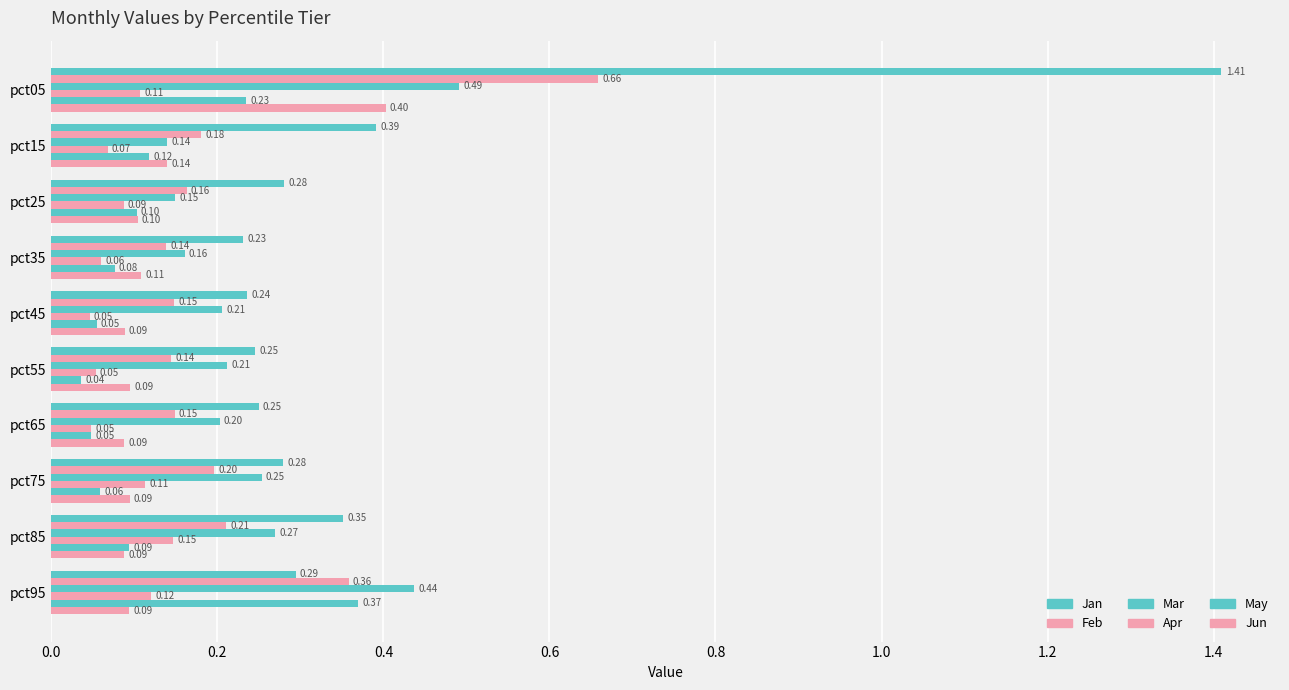

How many distinct data groups are displayed?

6